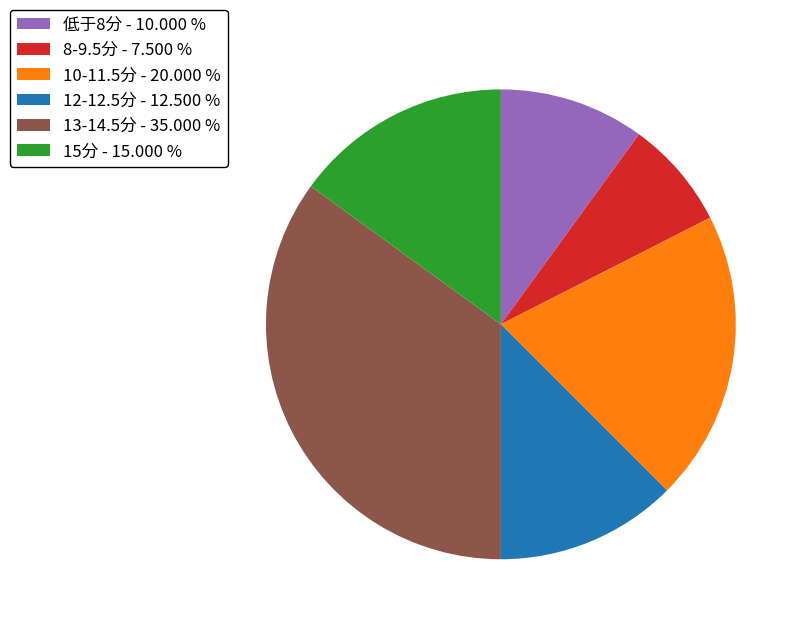

Is there a majority slice in this chart?

No